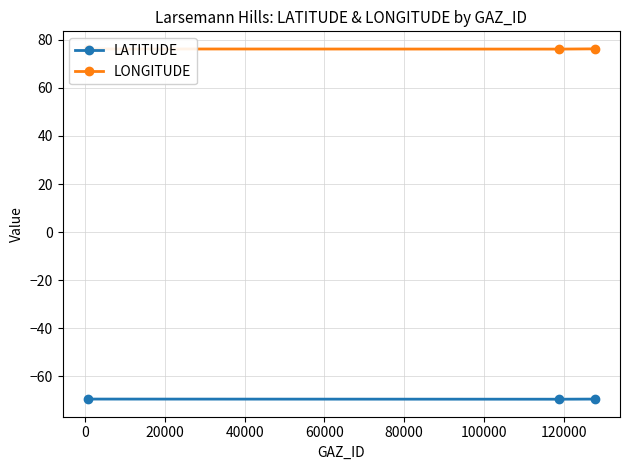

How many lines are shown in the chart?

2